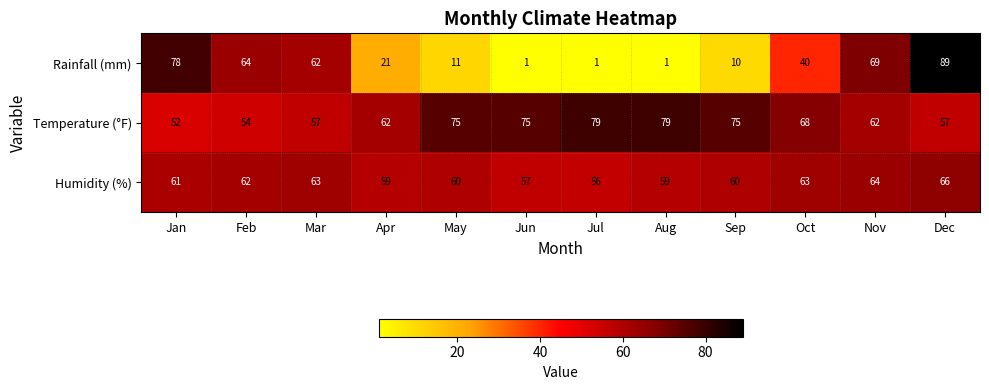

How many data points does each series have?

12